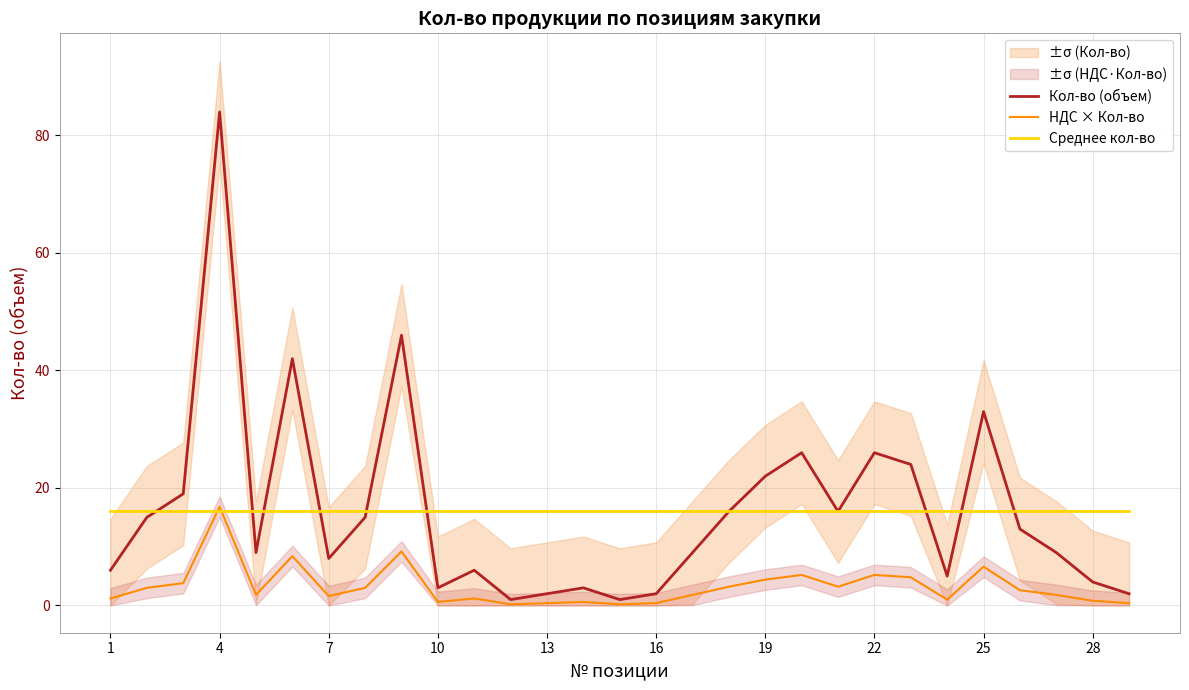

Read the Кол-во (объем) value at 16.

2.0